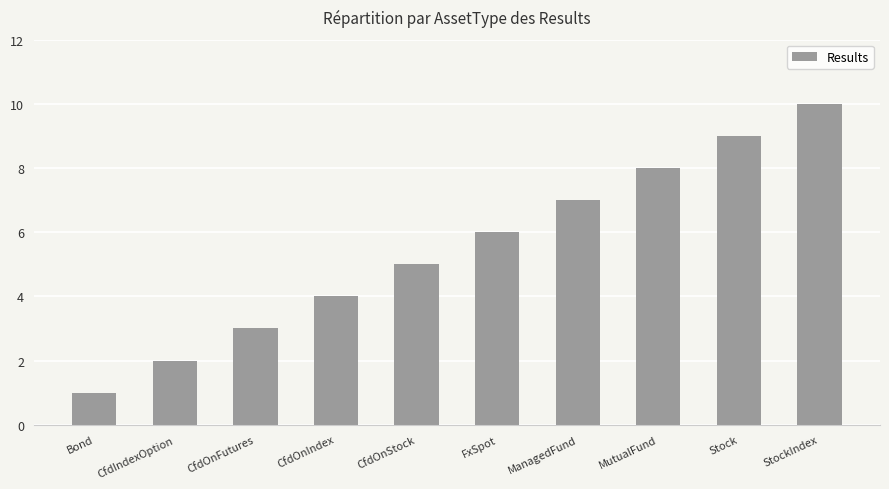

What is the difference between the values at CfdOnFutures and ManagedFund?

4